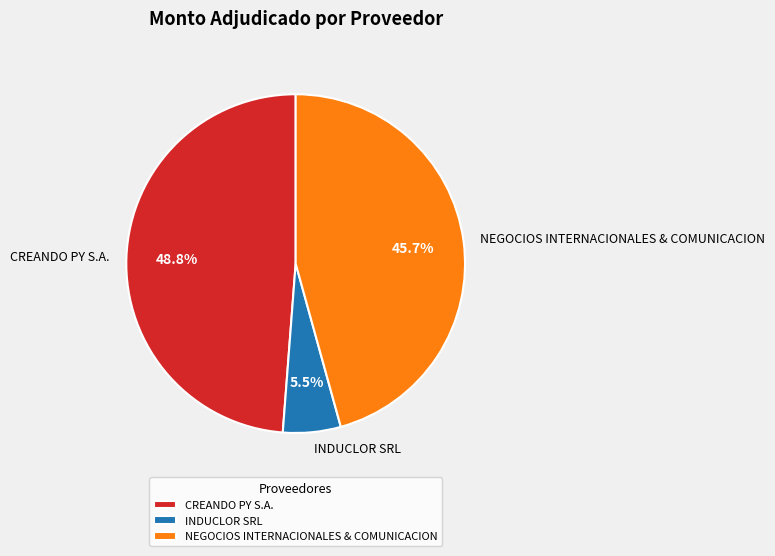

Which has a higher value, INDUCLOR SRL or NEGOCIOS INTERNACIONALES & COMUNICACION?

NEGOCIOS INTERNACIONALES & COMUNICACION